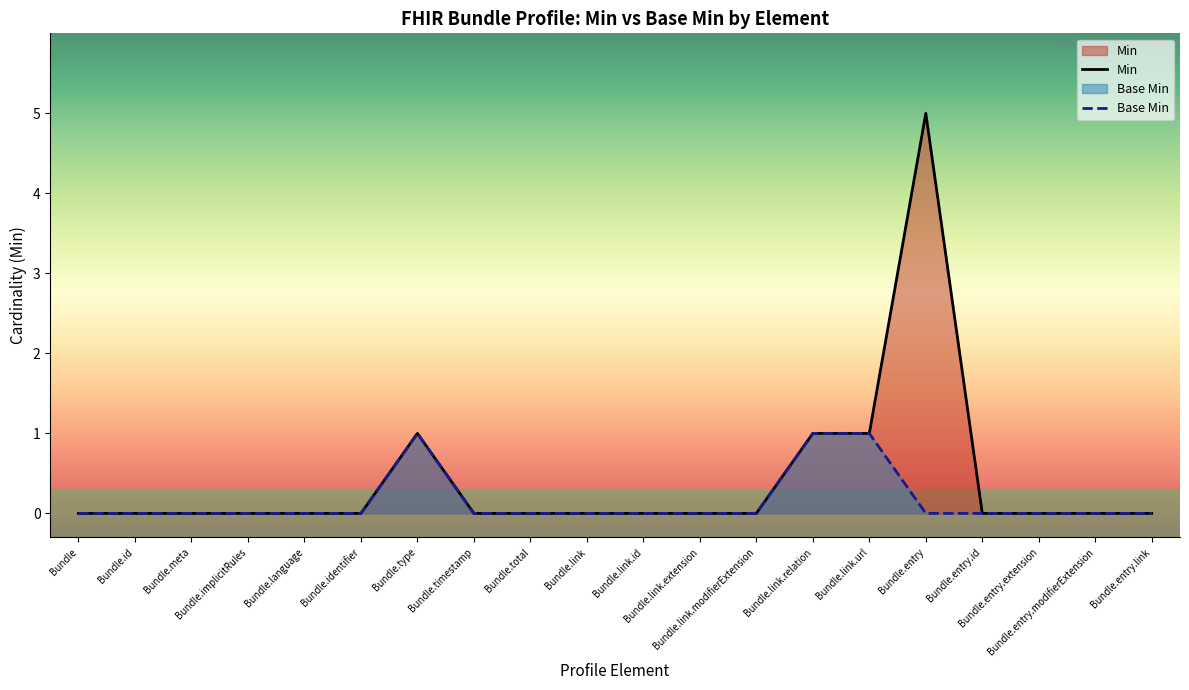

The Base Min series shows 0 at Bundle. True or false?

True